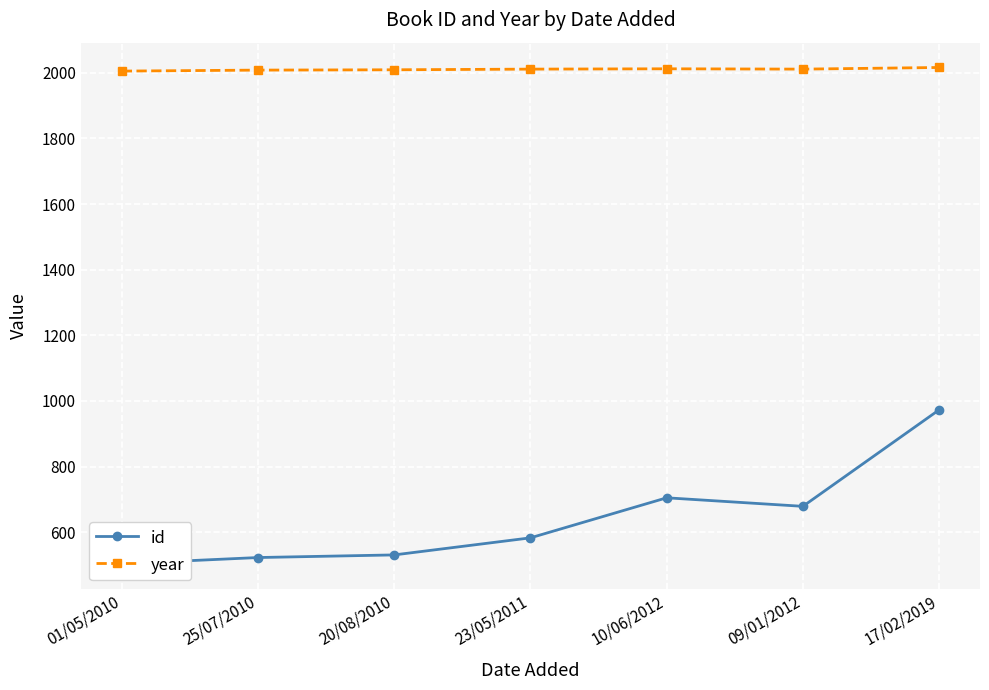

Where does the id series first go above 583?

10/06/2012